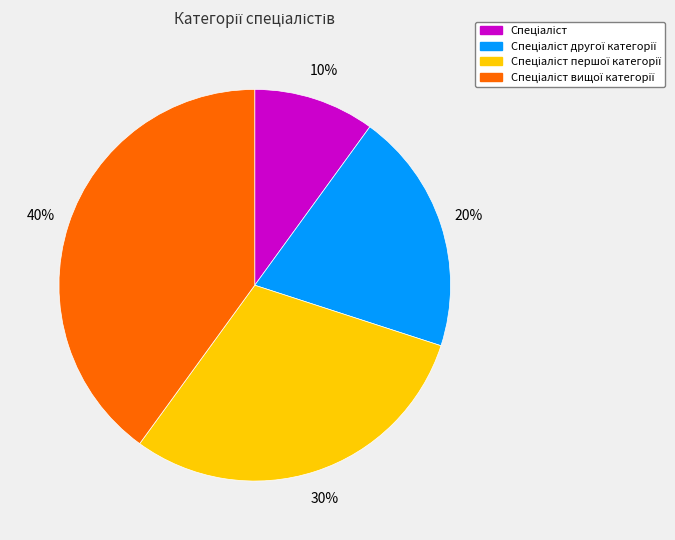

To the nearest percent, what is the difference between the largest and smallest slice percentages?

30%